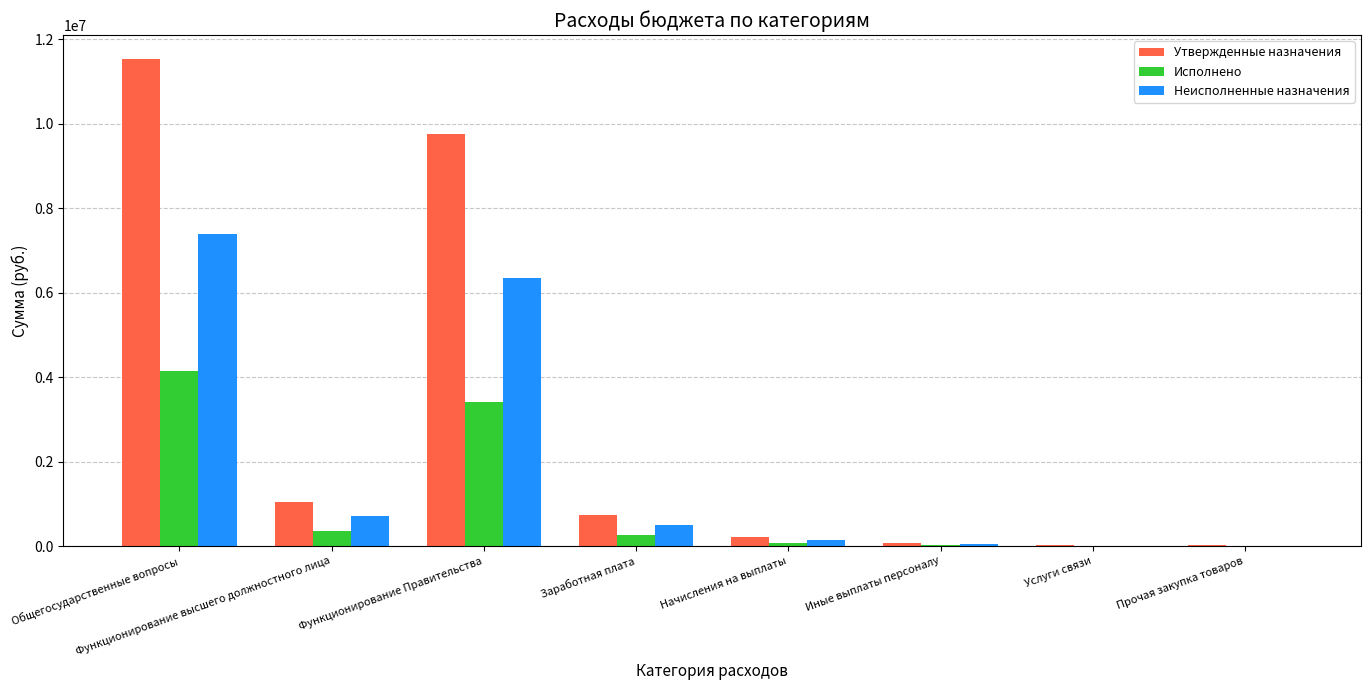

Count the number of data series in this chart.

3